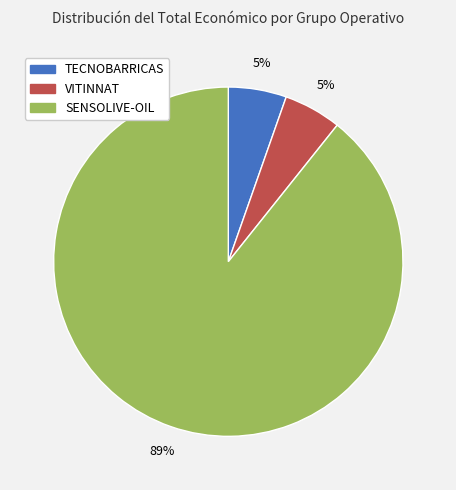

Which has a higher value, TECNOBARRICAS or SENSOLIVE-OIL?

SENSOLIVE-OIL